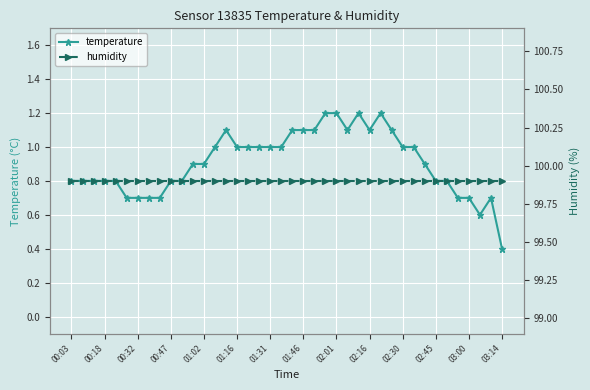

What is the average value of the humidity series?

99.9